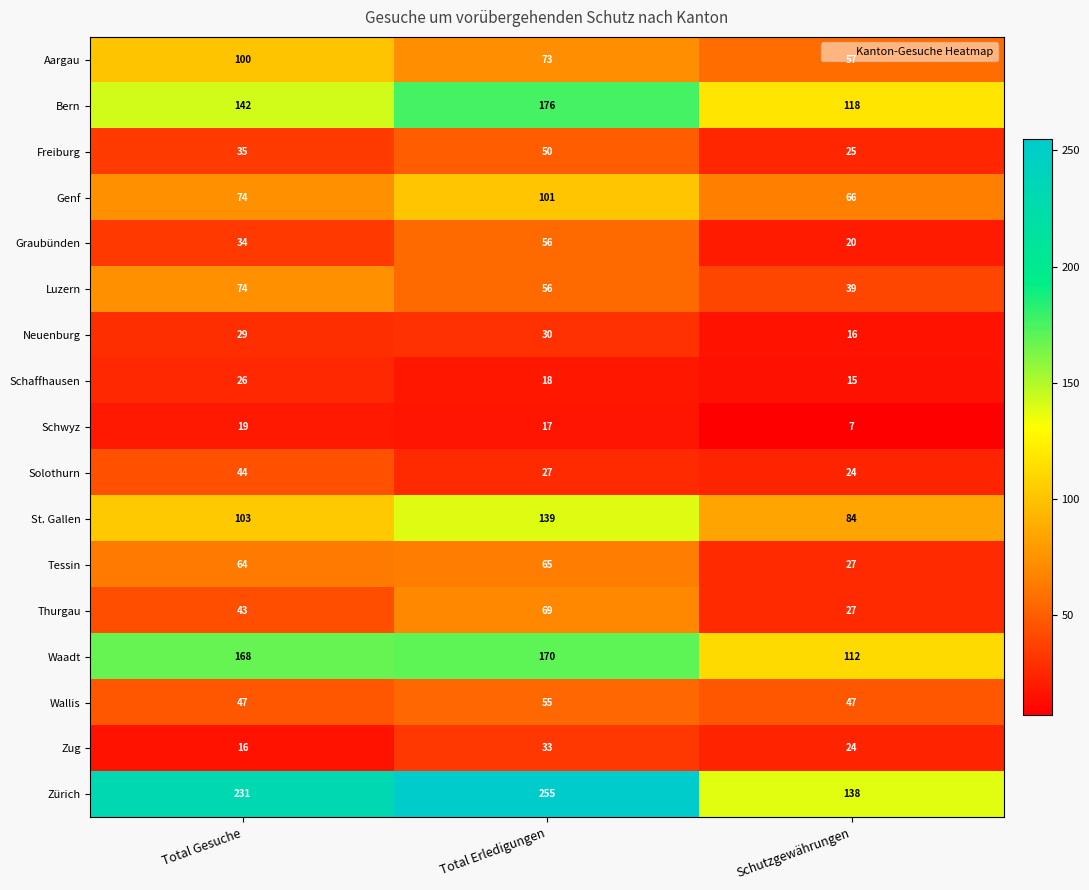

Which series has the largest range (max minus min)?

Zürich